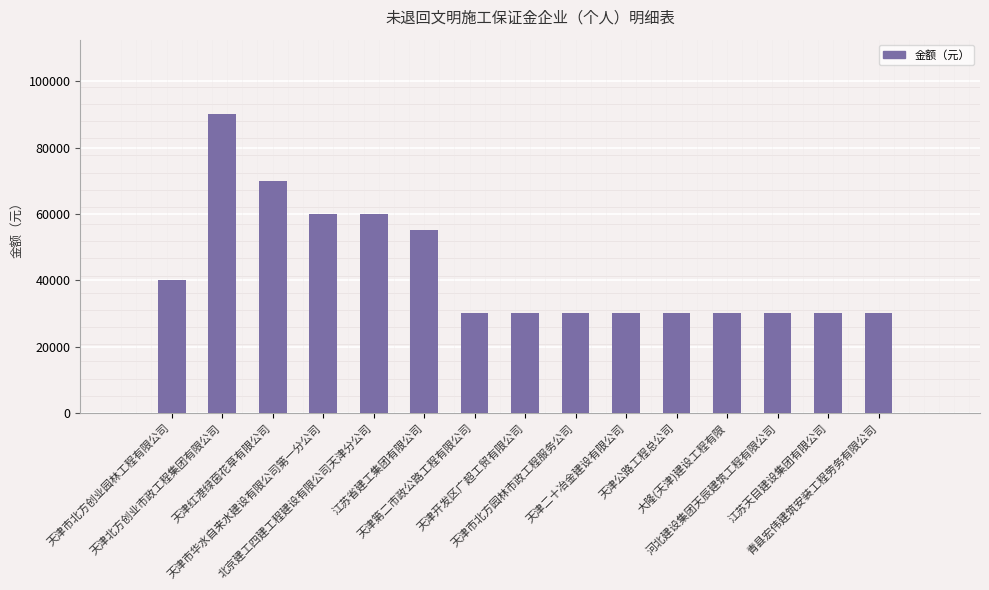

What is the value of the 15th bar from the left?

30000